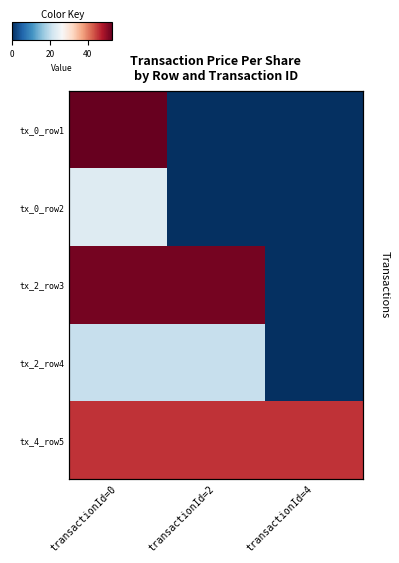

Is it true that tx_2_row3 equals 0.0 at transactionId=4?

True